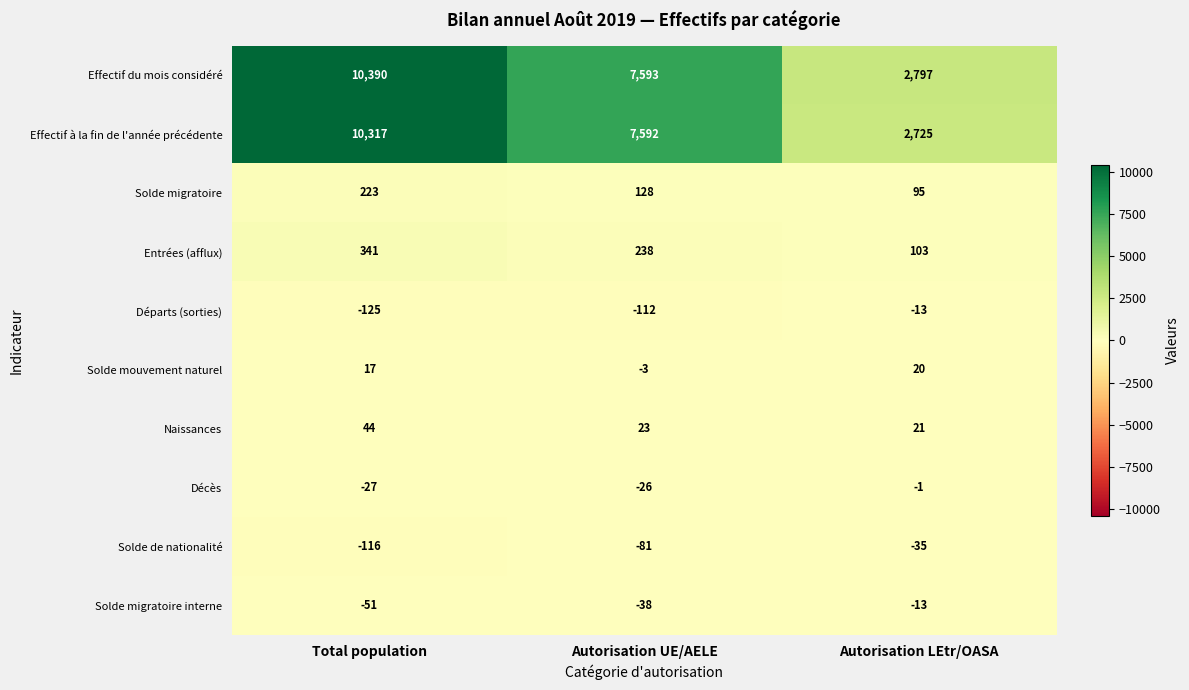

What is the difference between the maximum and second lowest values in the Solde de nationalité series?

46